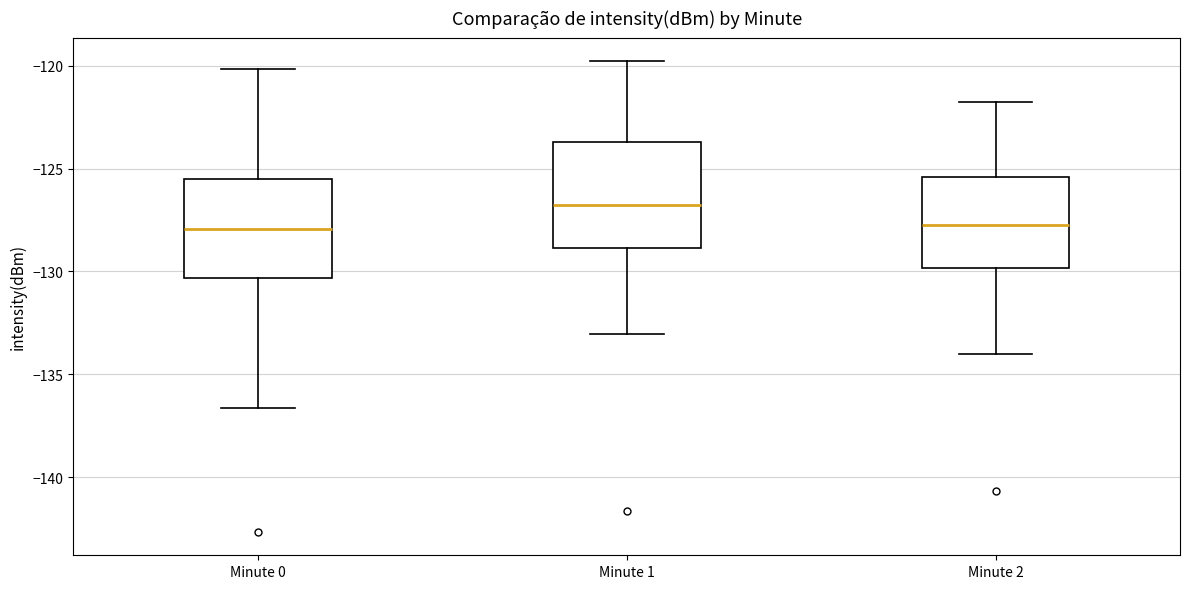

Where is the upper edge of the box for Minute 1 on the y-axis? The values are not printed on the chart, so give them approximately, as read against the axis.

-123.5